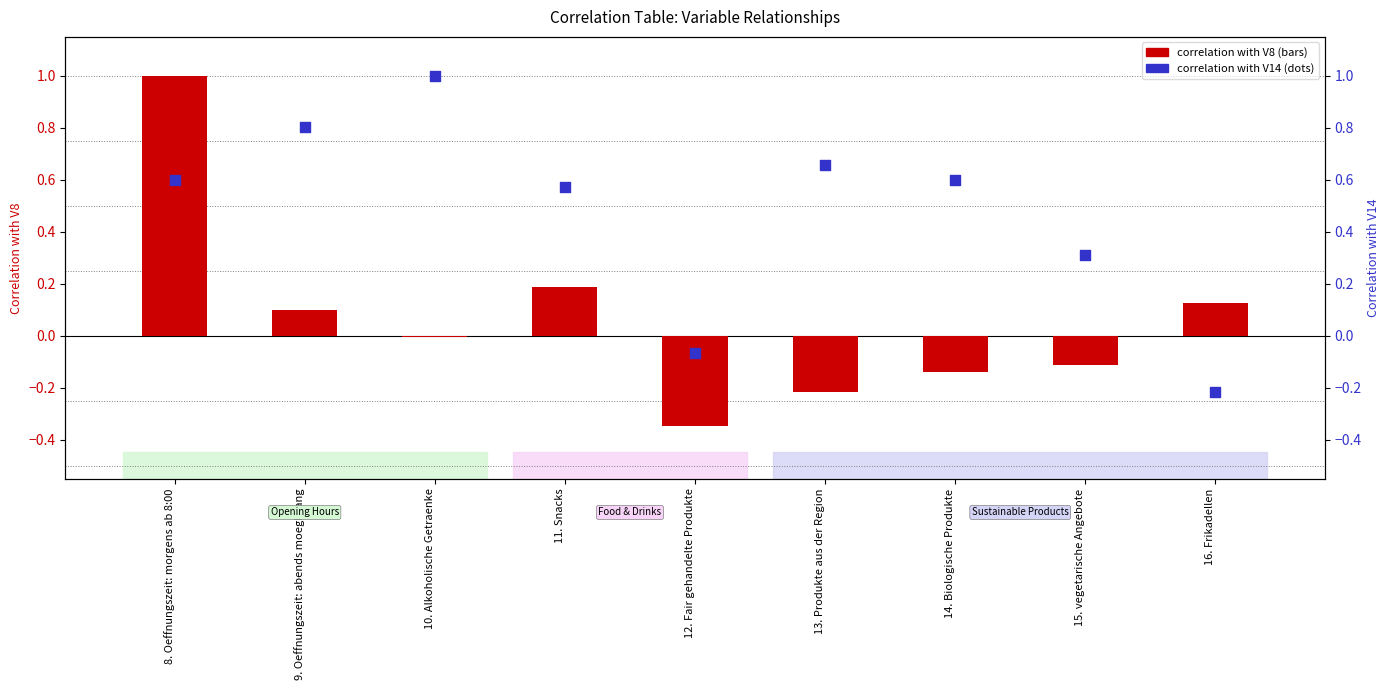

At which category is the sum across all series the highest?

8. Oeffnungszeit: morgens ab 8:00